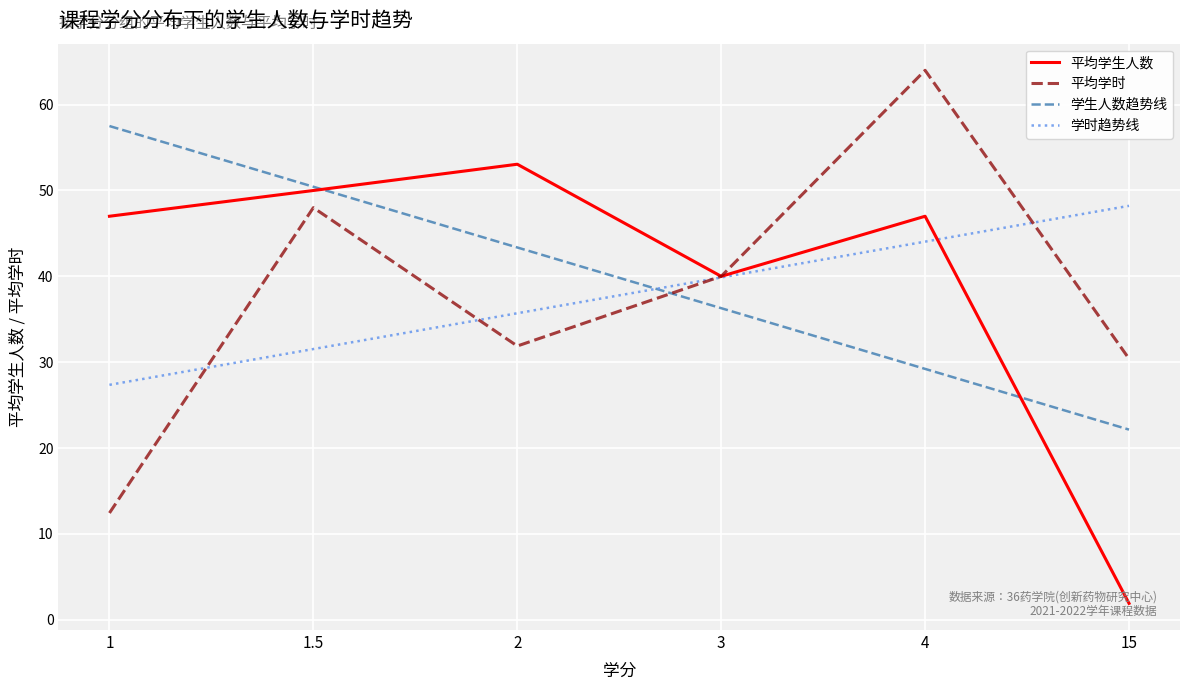

True or false: 平均学时 has more than 0 points higher than both neighbors.

True